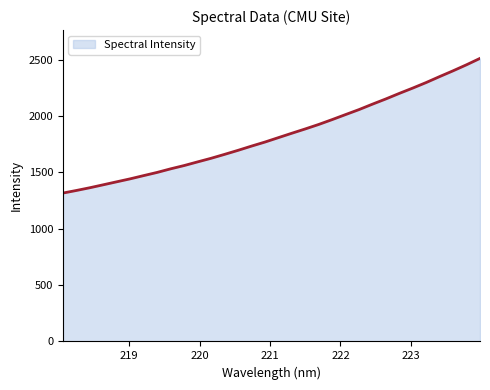

What is the greatest value displayed?

2510.8